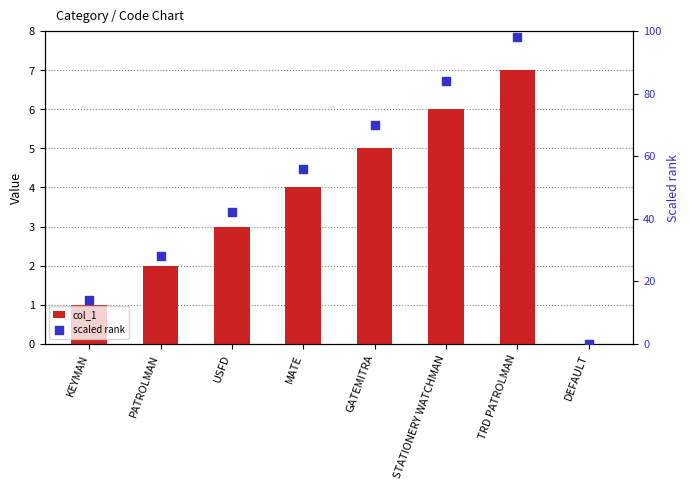

What are all the series names shown in the legend?

col_1, scaled rank